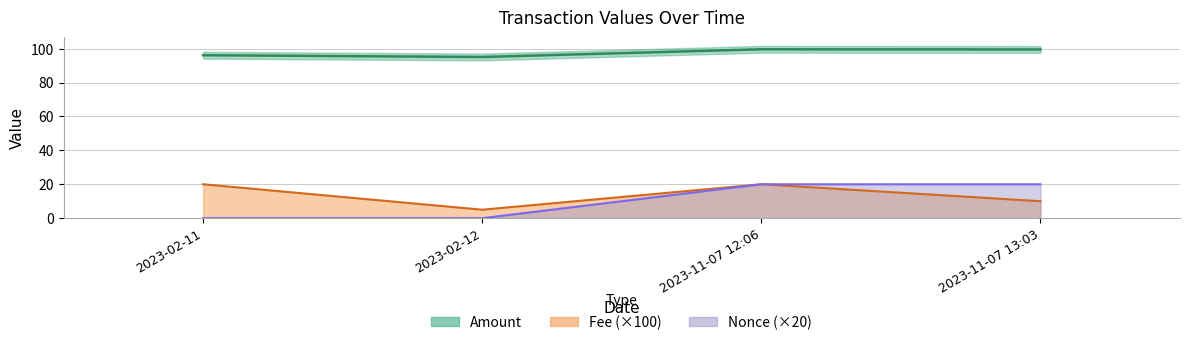

What value does the Amount series have at 2023-02-12?

95.1